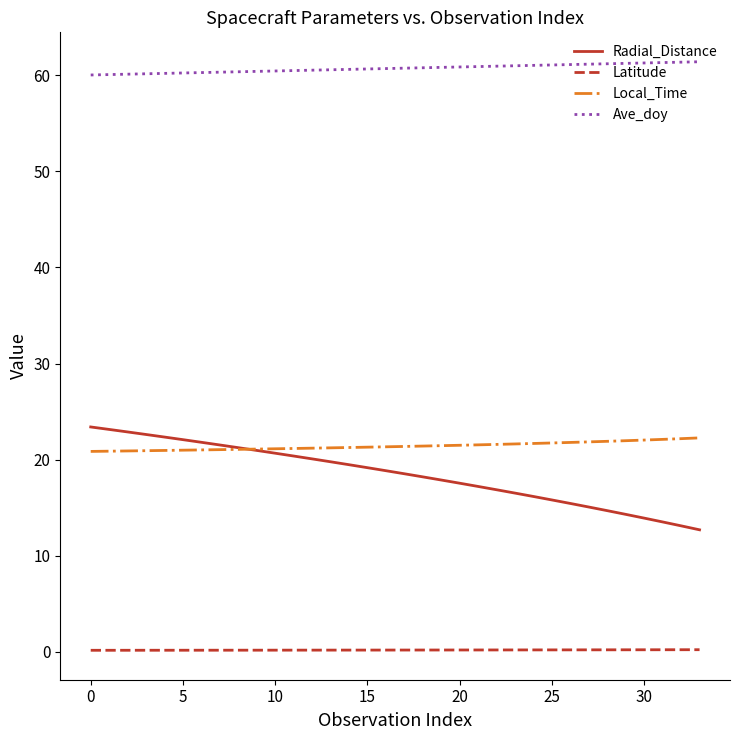

What is the difference between the second highest and second lowest values in the Latitude series?

0.1